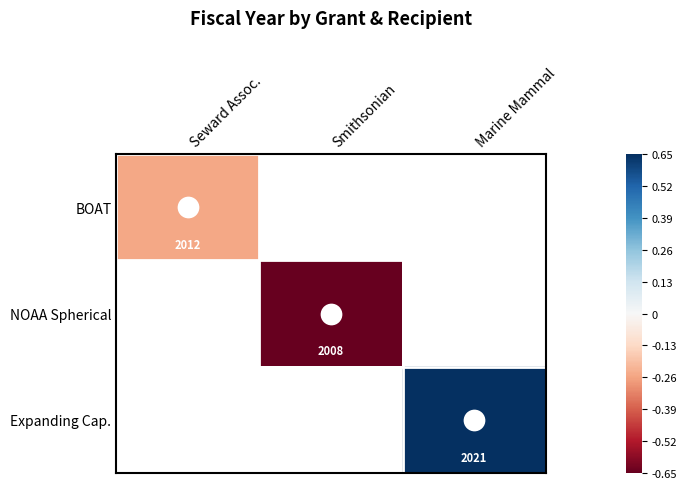

Is the value of BOAT at Marine Mammal greater than the value of NOAA Spherical at Smithsonian?

No